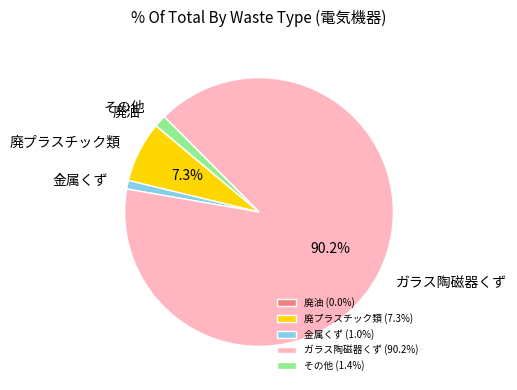

True or false: その他 accounts for 11% of the total.

False